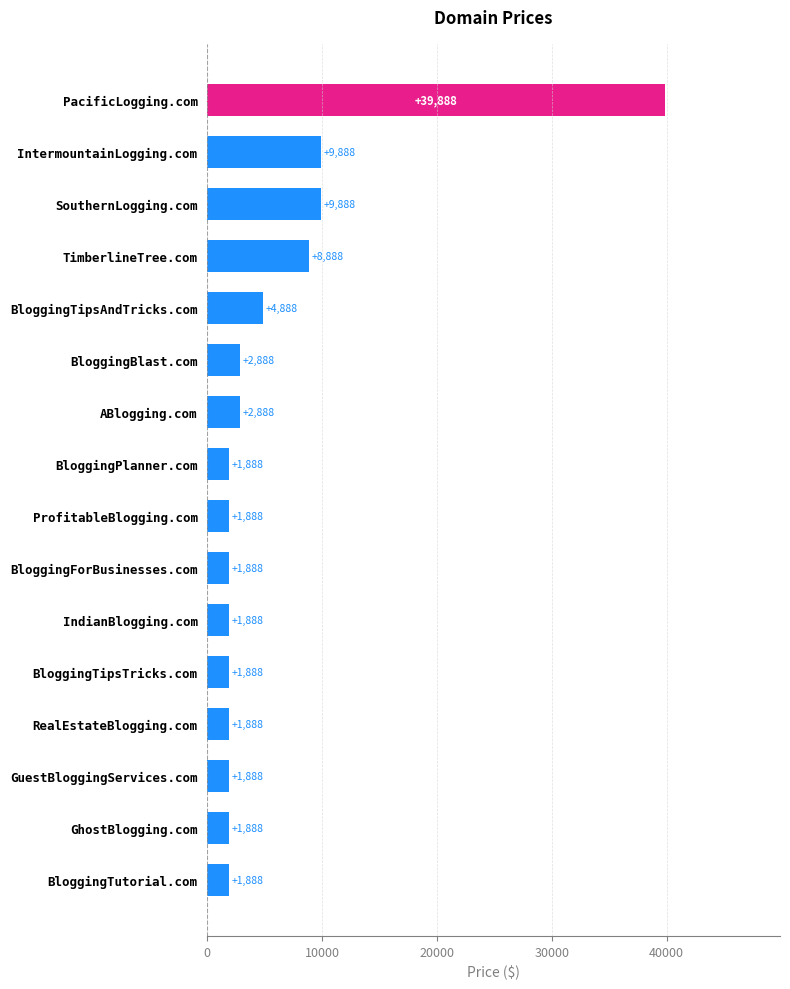

What is the change in value from BloggingTipsTricks.com to ABlogging.com?

+1000